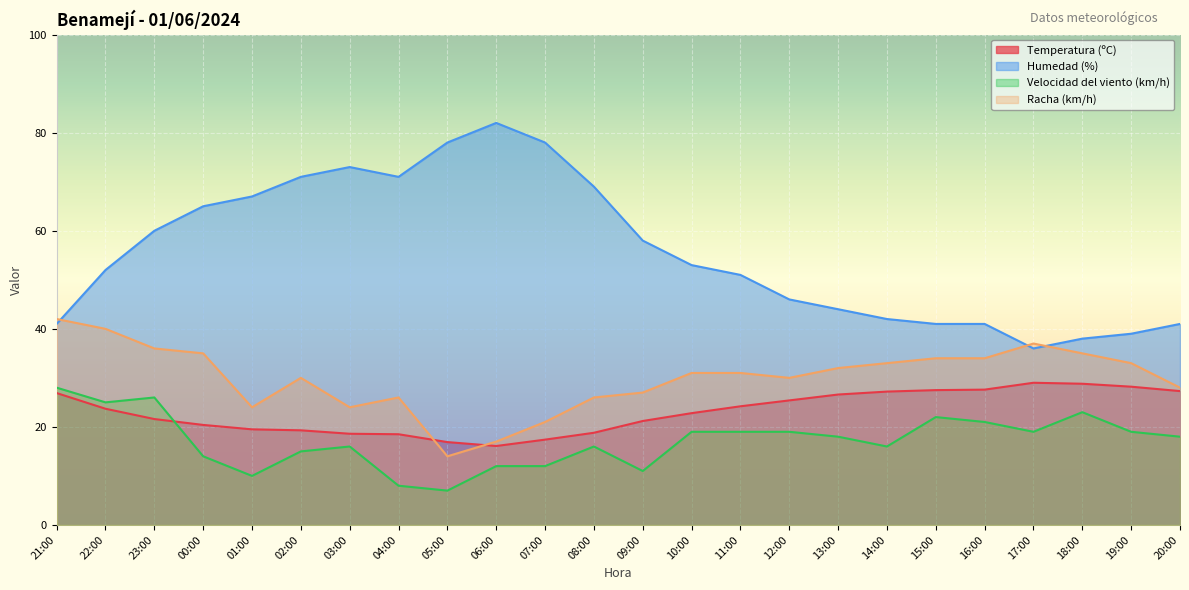

True or false: Racha (km/h) and Velocidad del viento (km/h) cross at least once.

False